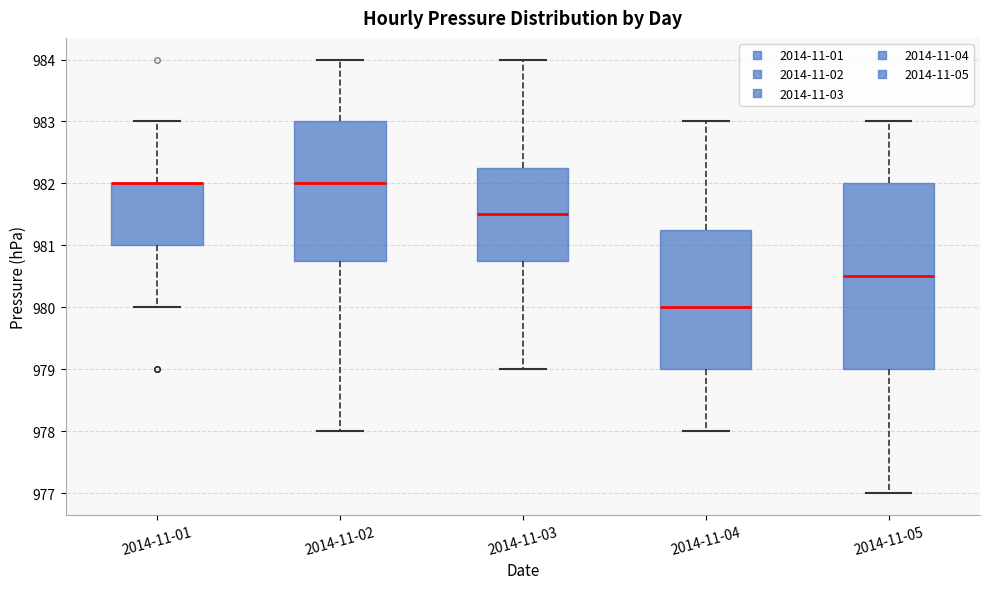

Where does the upper whisker of the box for 2014-11-03 end on the y-axis? The values are not printed on the chart, so give them approximately, as read against the axis.

984.0